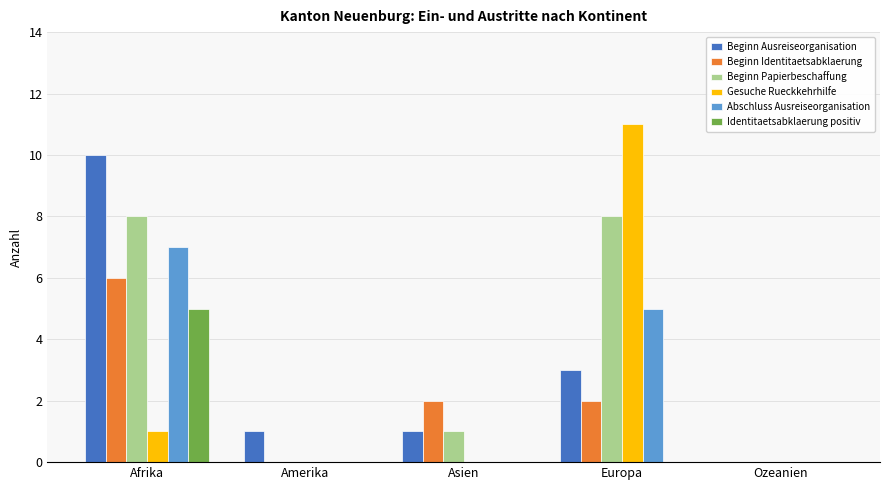

Which series changed the most between Amerika and Europa?

Gesuche Rueckkehrhilfe